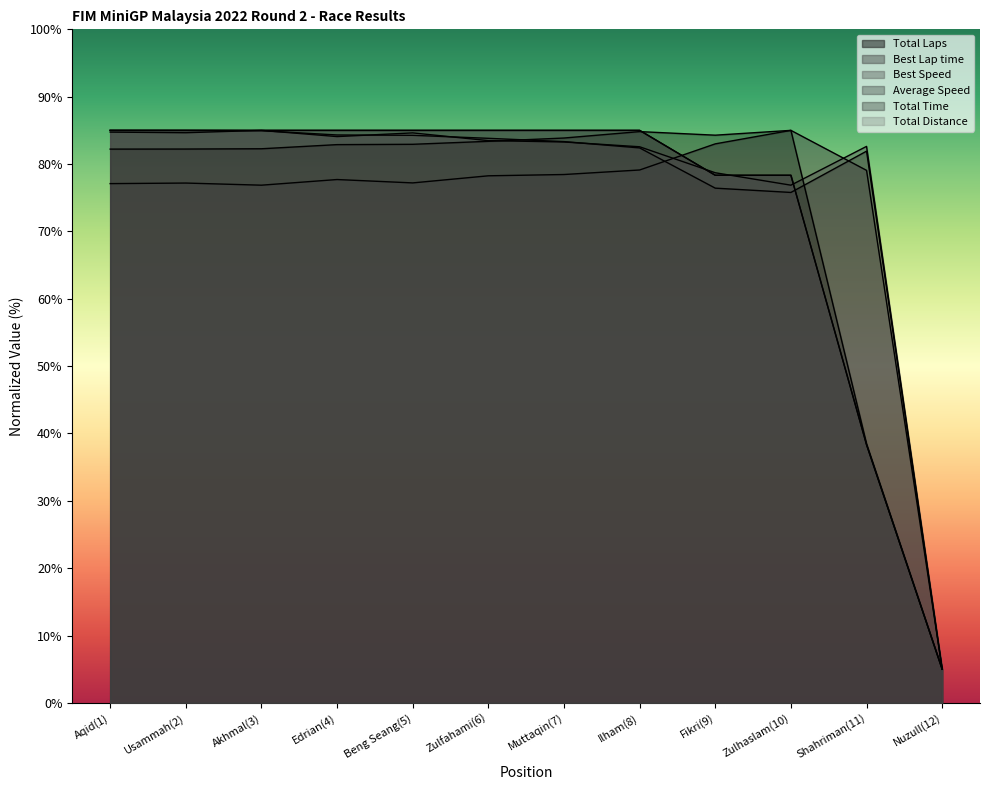

Where is the first local minimum for Best Speed?

Usammah(2)